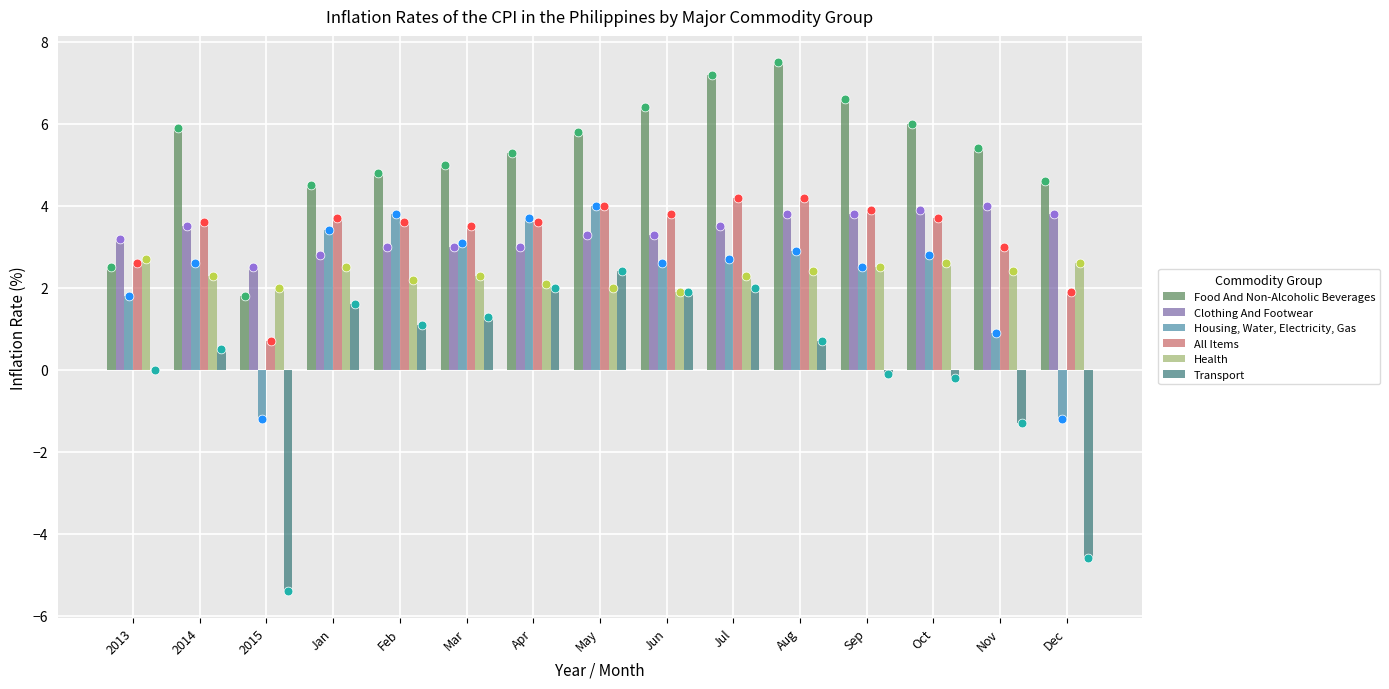

At which category is the sum across all series the highest?

Jul